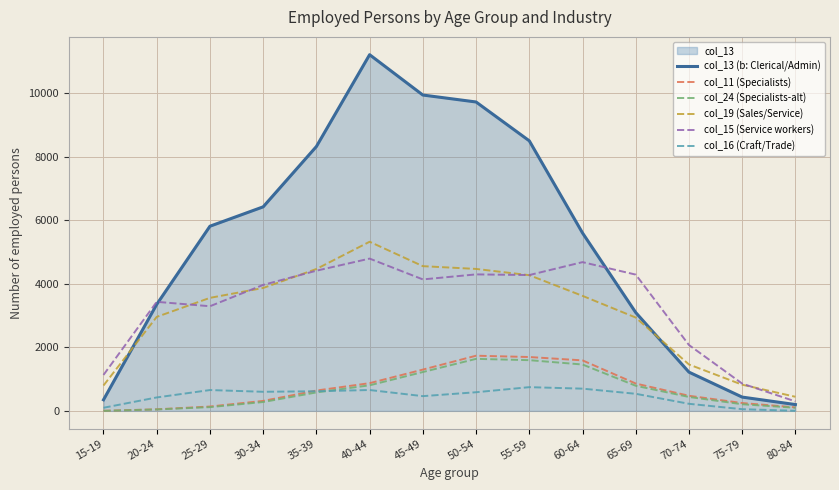

How many interior local peaks does the col_13 (b: Clerical/Admin) series have?

1